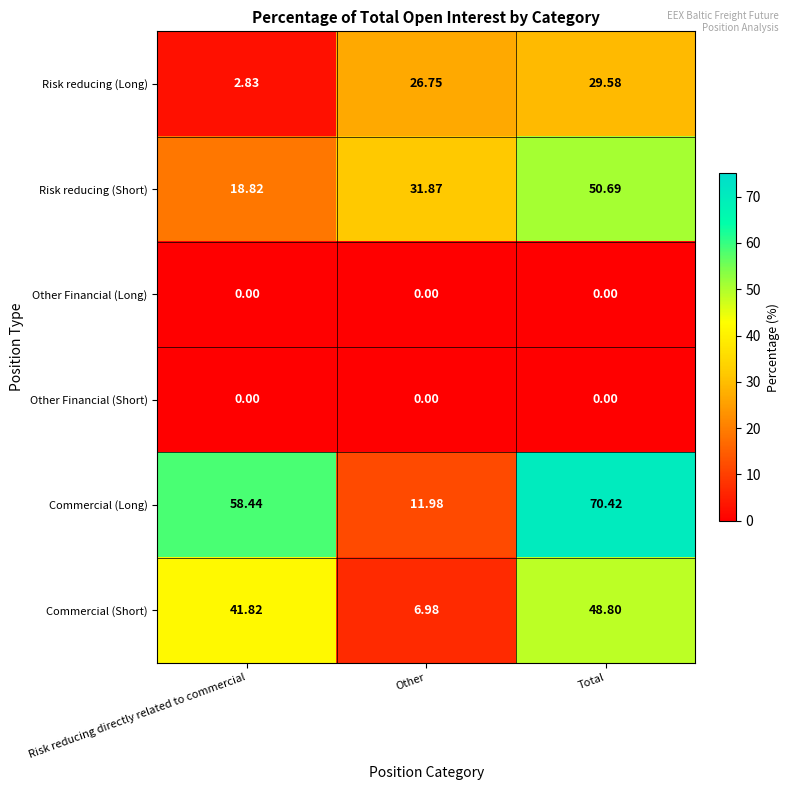

How many series are shown in this chart?

6